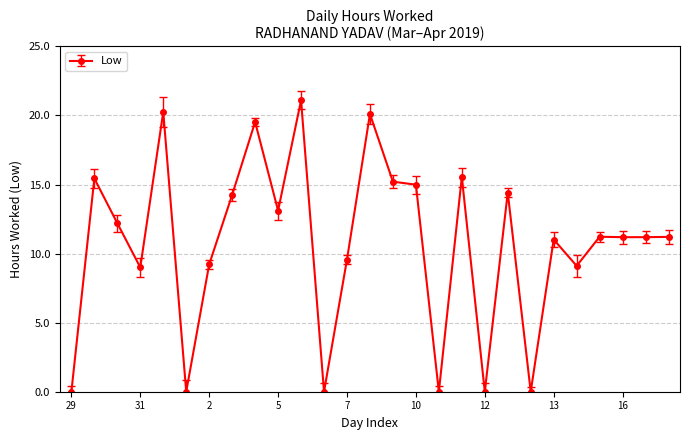

What is the value of the 25th point from the left?

11.2